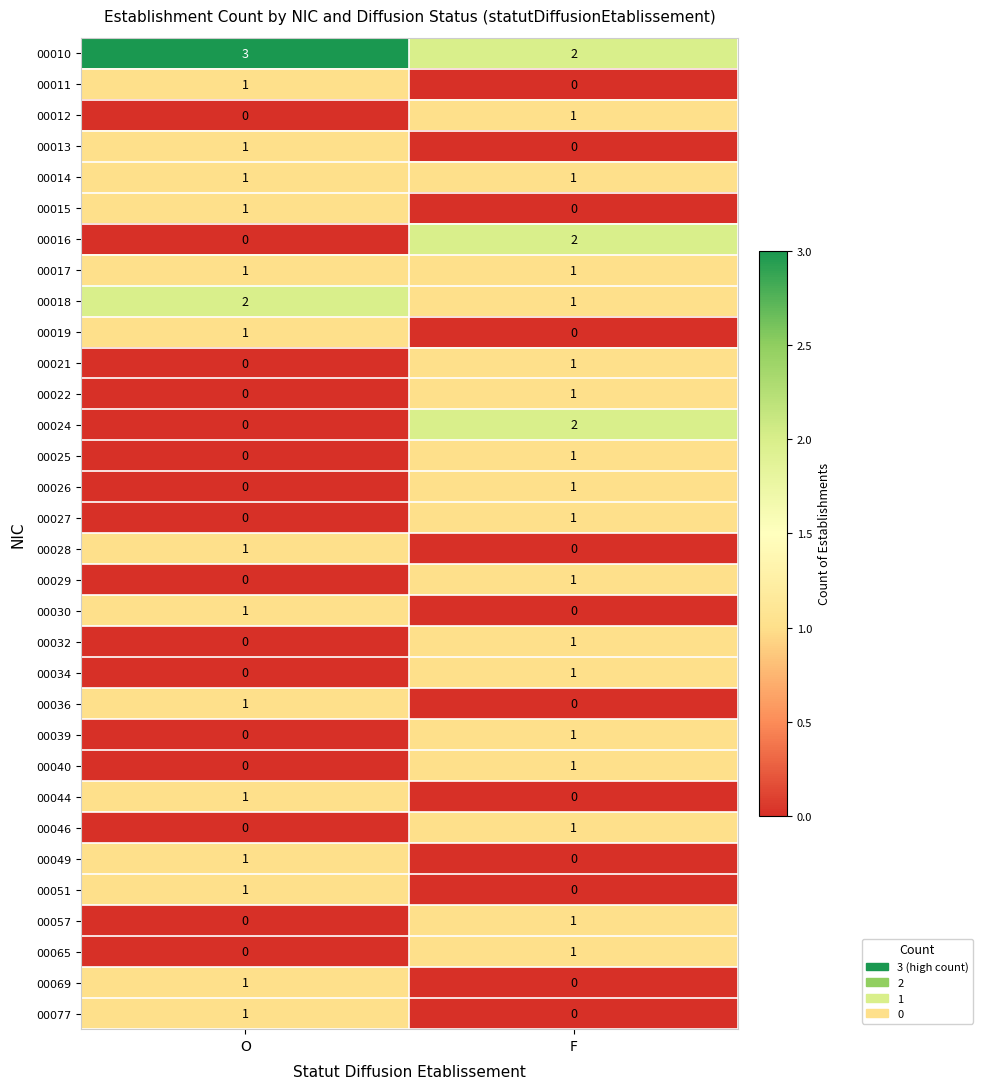

What is the difference between the highest and lowest values at F?

2